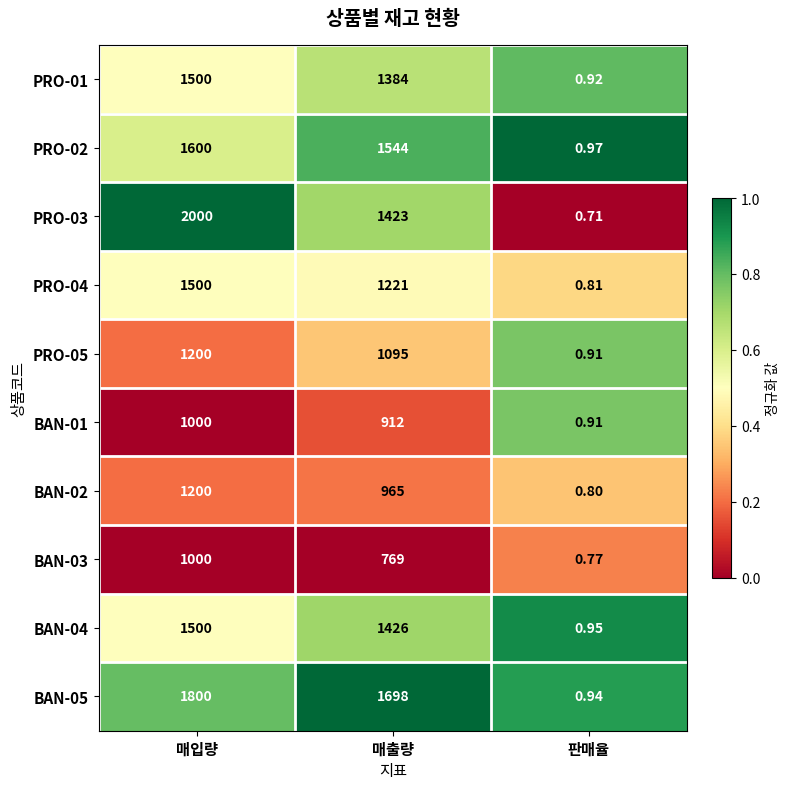

How many data points does each series have?

3